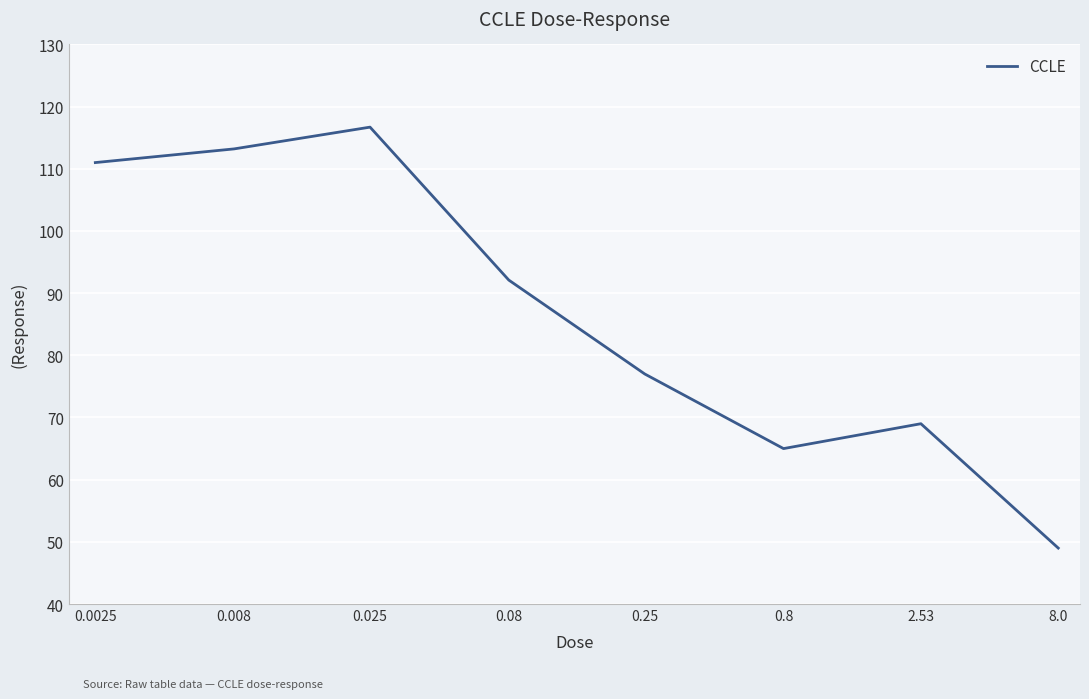

What is the difference between the maximum and second lowest values?

51.7